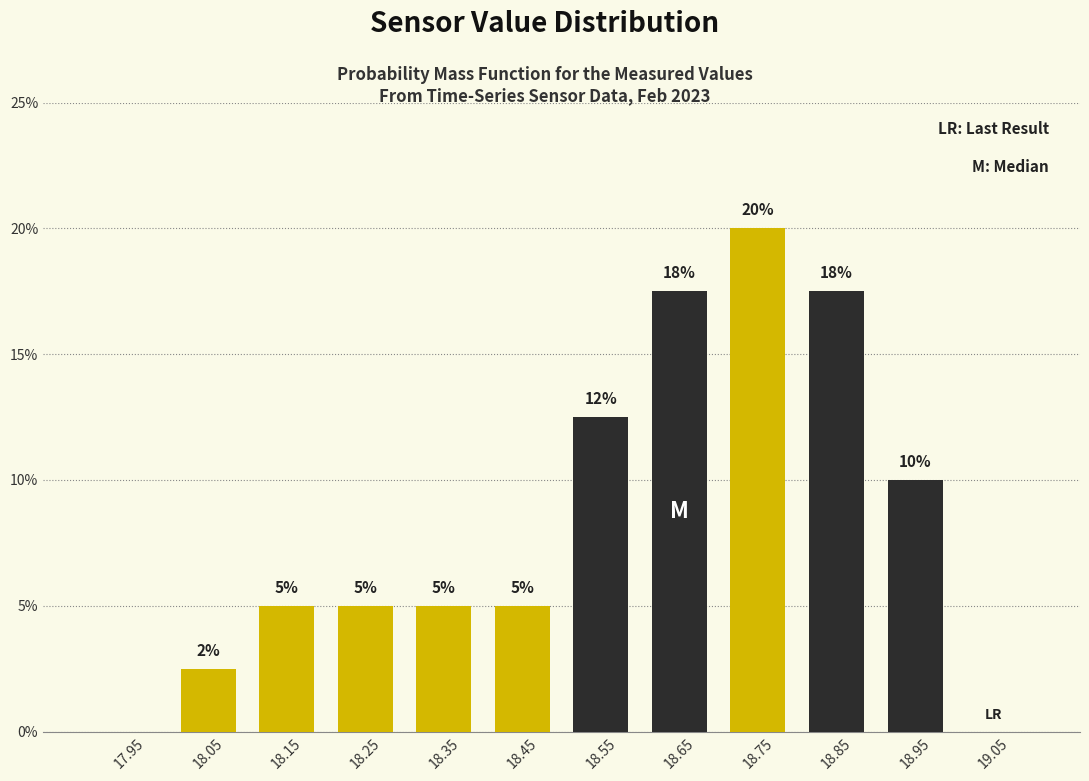

Over which range of the x-axis is the bar tallest?

18.7 to 18.8